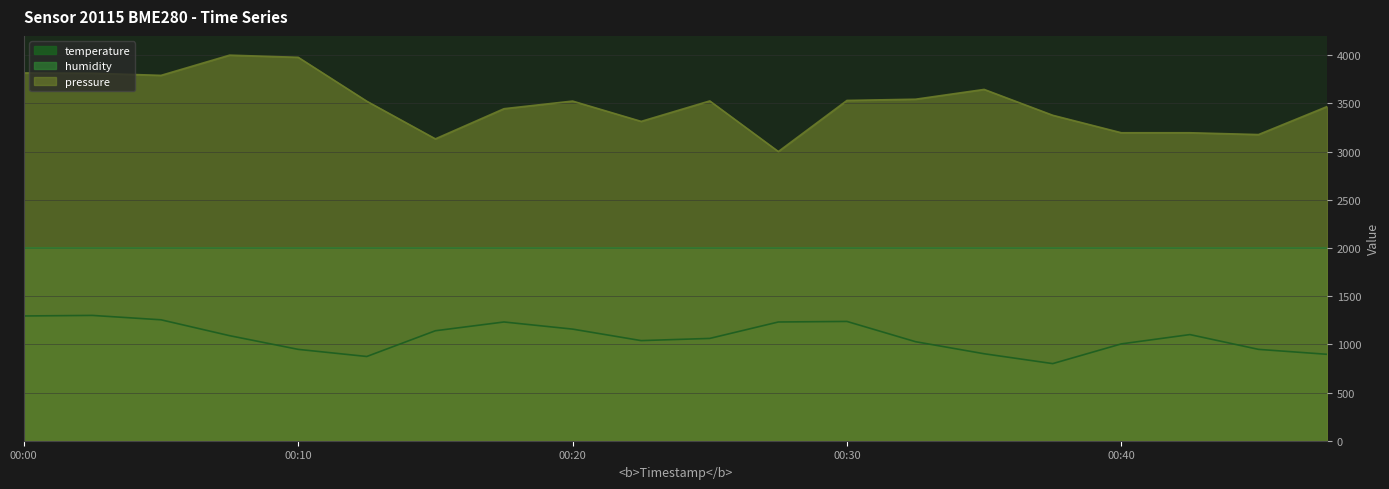

Is it true that temperature equals 417.2 at 00:07?

False